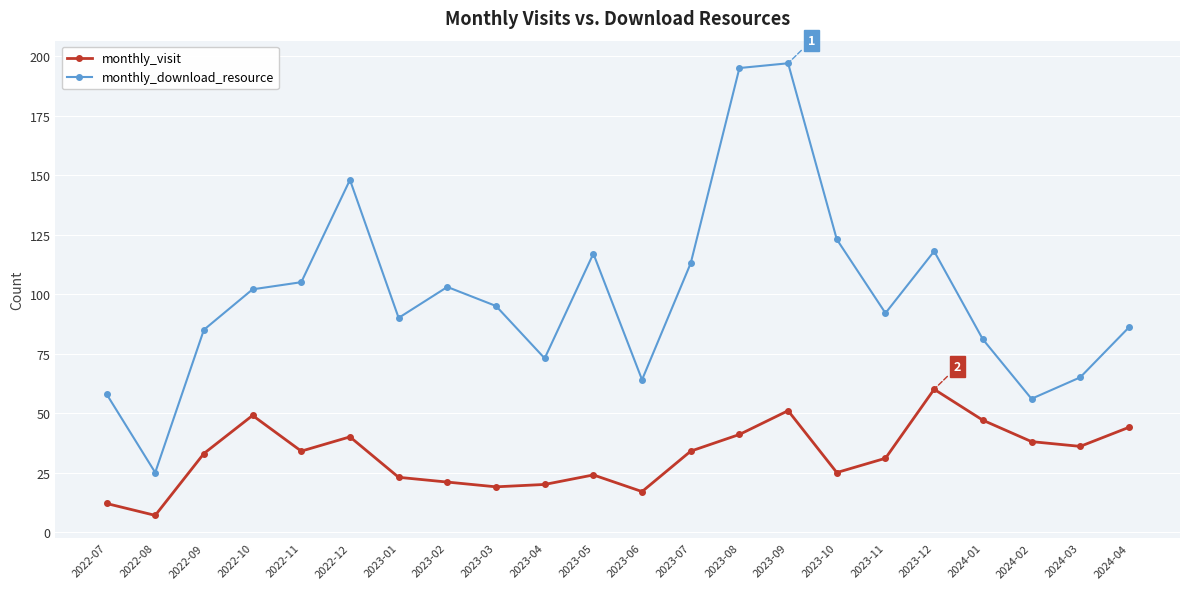

Does the chart display data point markers on the line(s)?

Yes